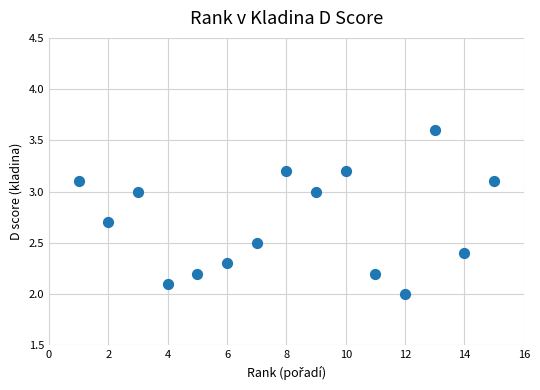

What is the range of Y values (max minus min)?

1.6